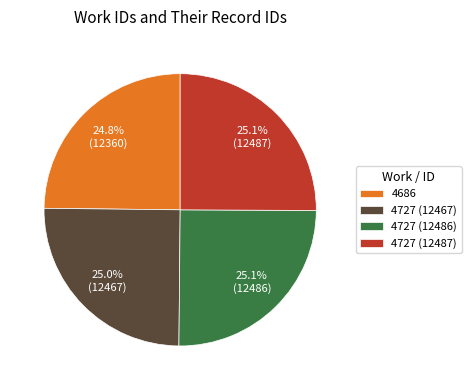

Is the sum of 4686 and 4727 (12487) greater than half?

No